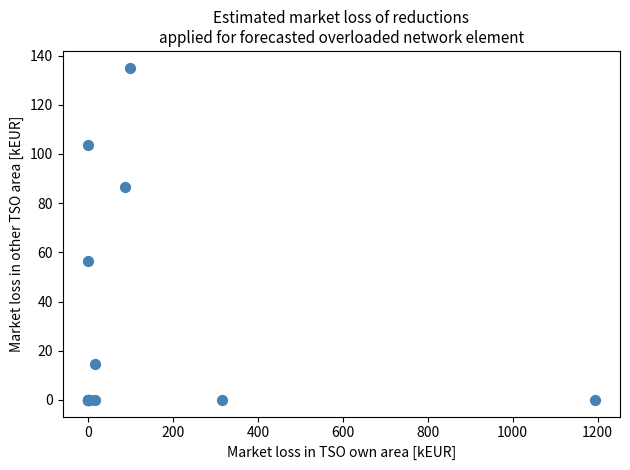

What Y value in the scatter plot is closest to 67?

56.4